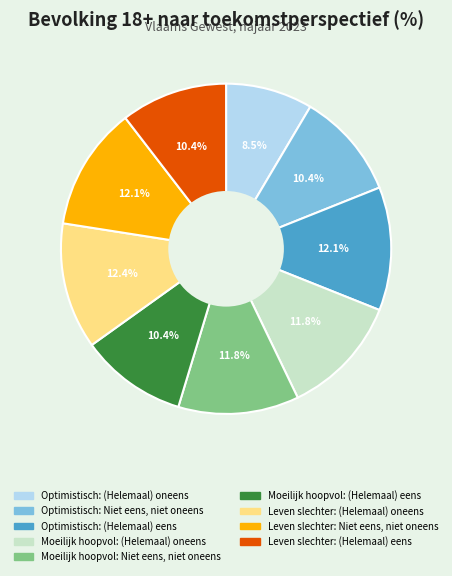

To the nearest percent, what is the difference between the largest and smallest slice percentages?

4%